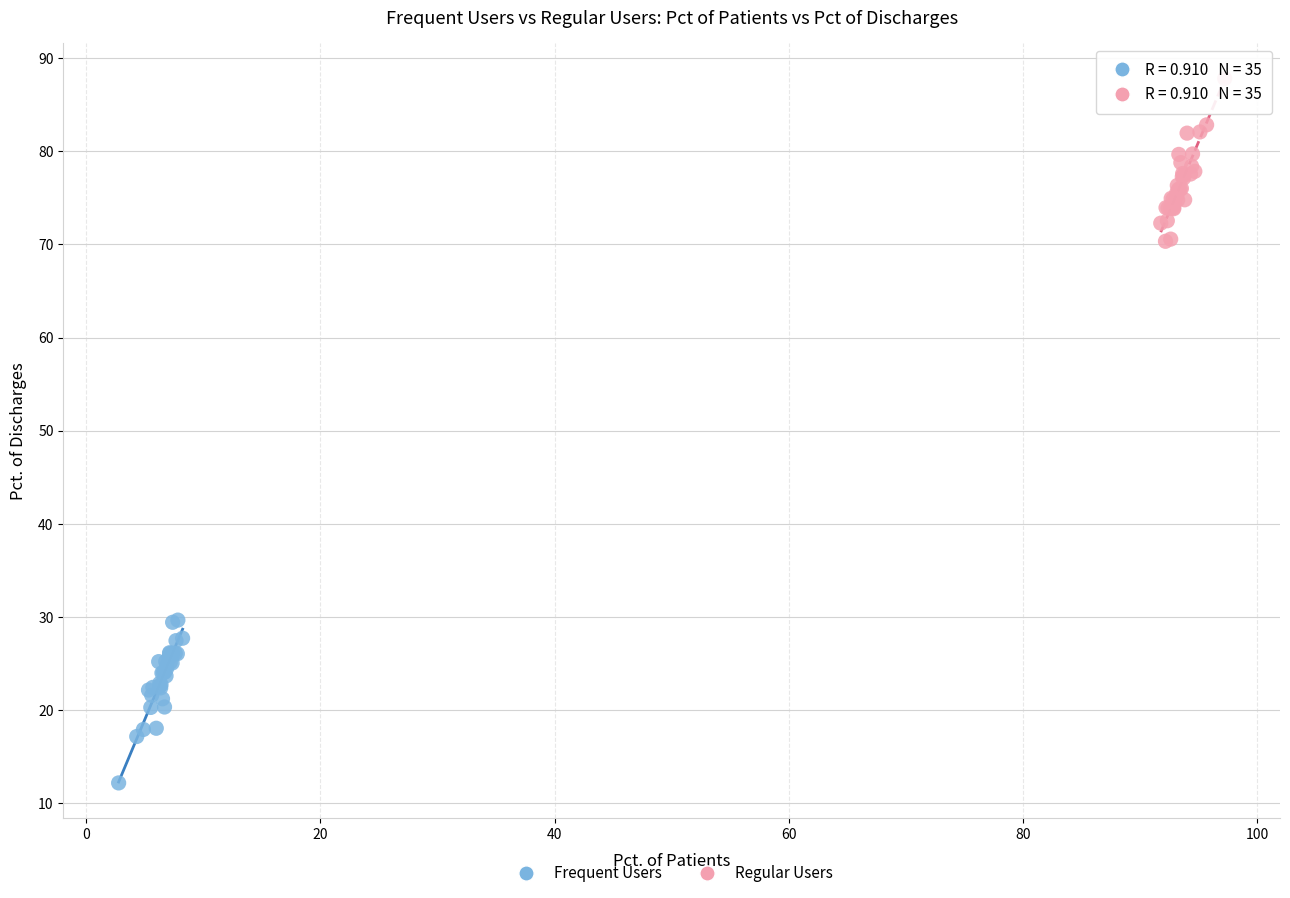

Which series reaches the maximum Y coordinate?

Regular Users